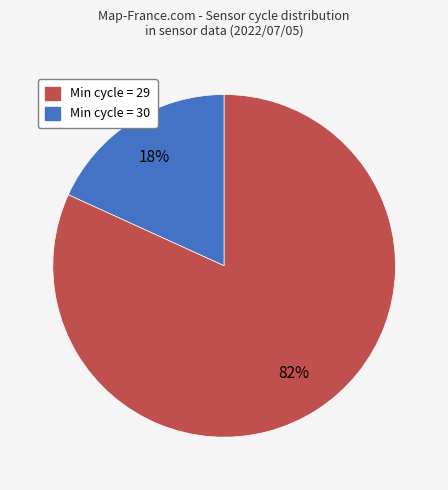

Is there a majority slice in this chart?

Yes